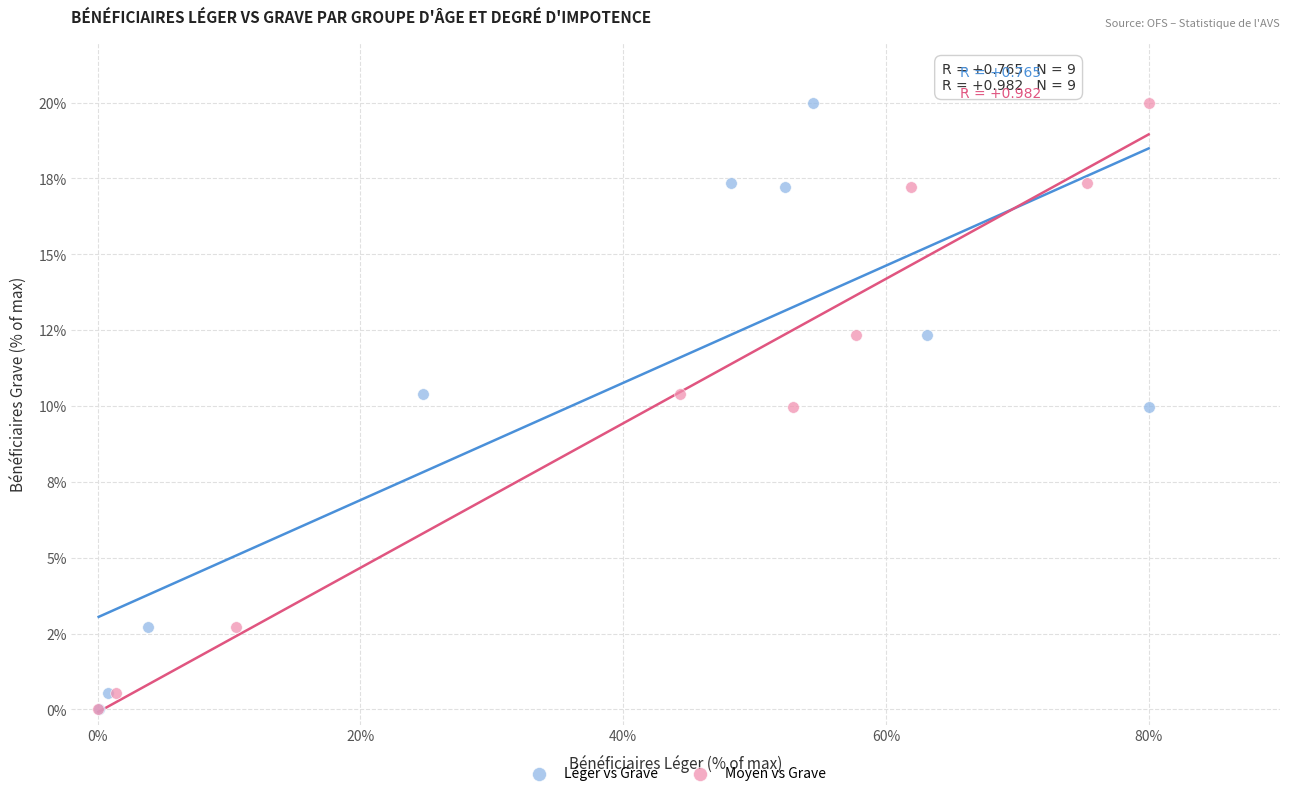

What are all the series names shown in the legend?

Léger vs Grave, Moyen vs Grave